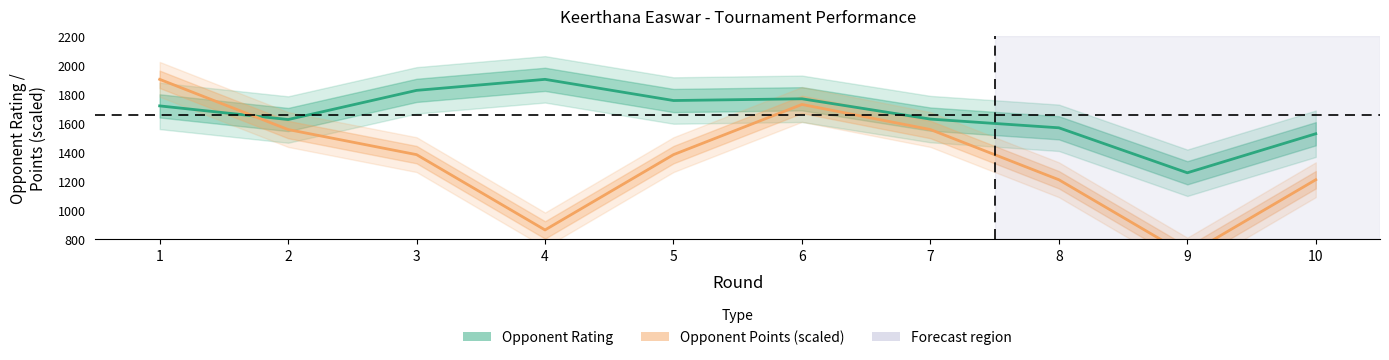

Rank the series by their average value, from lowest to highest.

Opponent Points (scaled), Opponent Rating